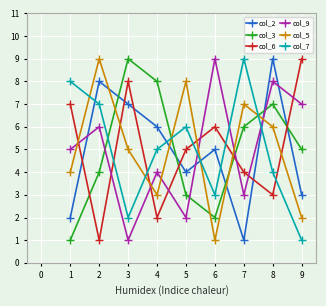

What are all the series names shown in the legend?

col_2, col_3, col_6, col_9, col_5, col_7